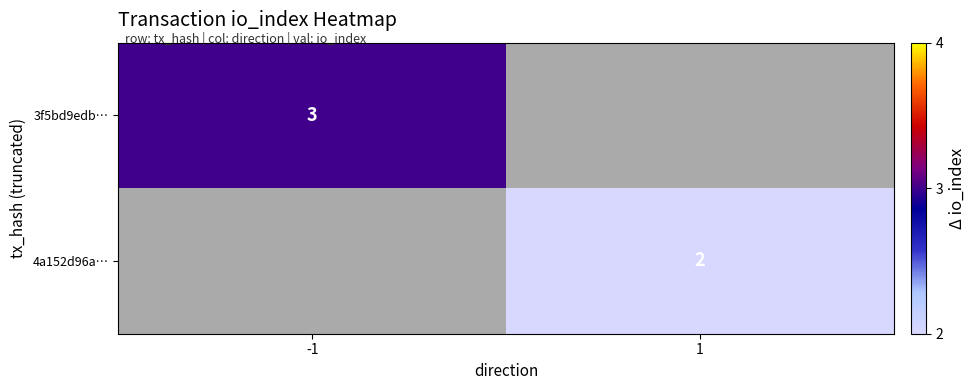

True or false: 4a152d96a… has a value of 2 at 1.

True